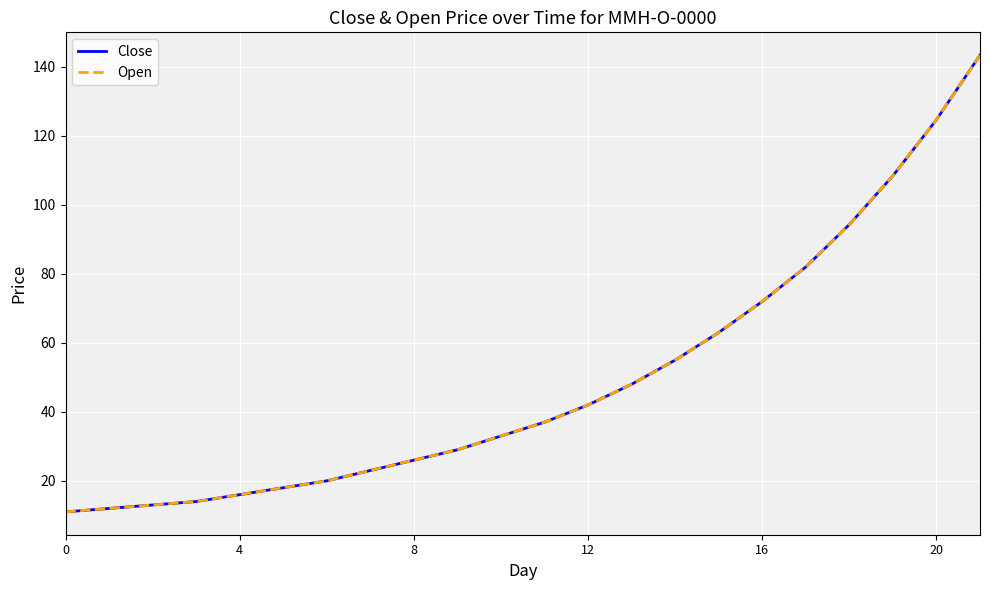

What is the average value of the Close series?

49.3